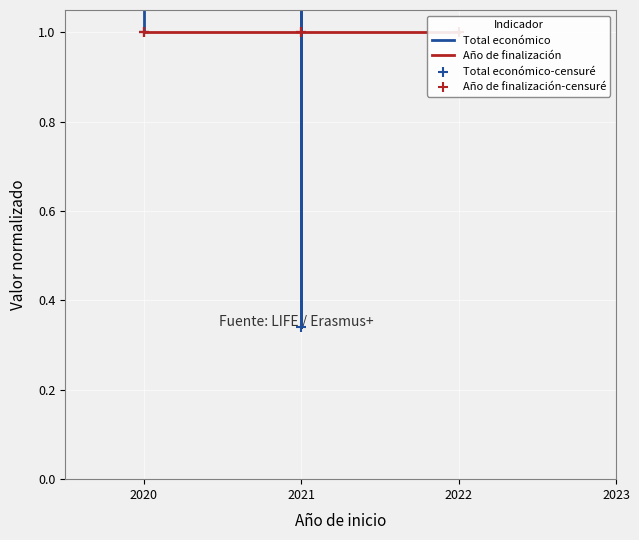

Which series has the widest spread of Y values?

Total económico